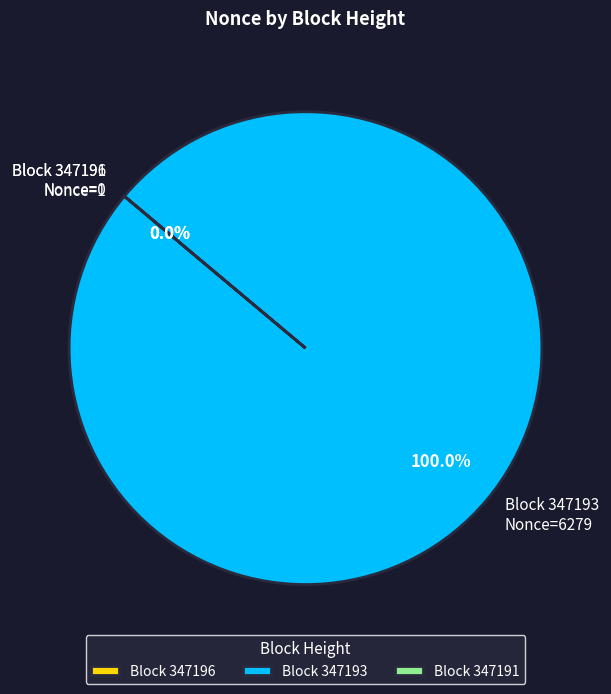

Does any single category account for the majority?

Yes